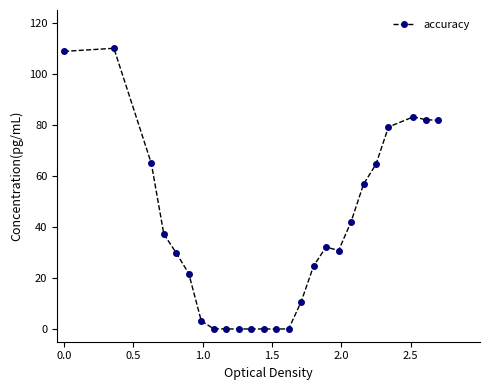

What is the greatest value displayed?

110.0